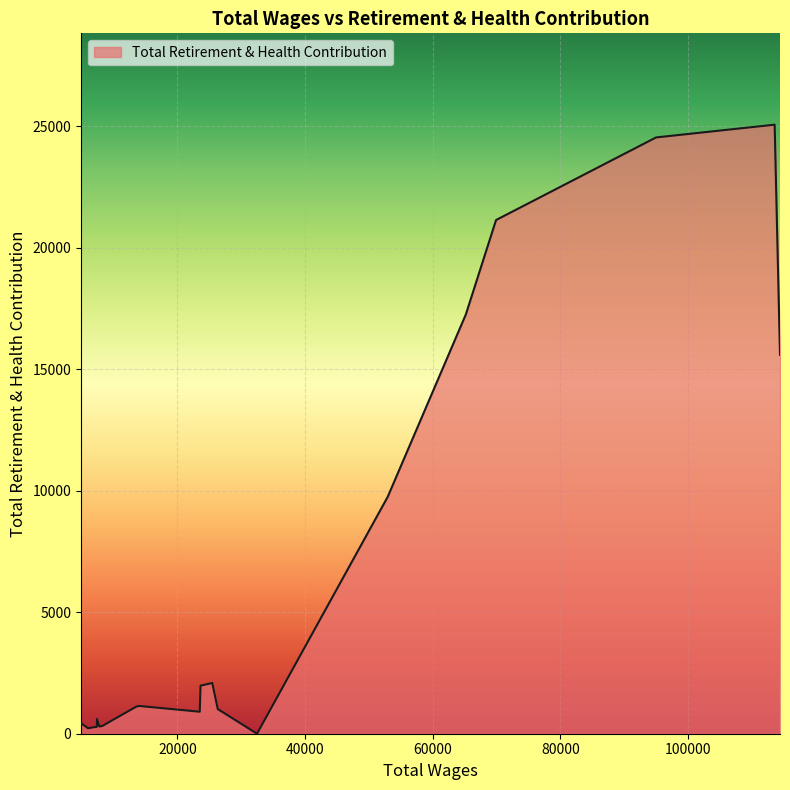

How many lines are shown in the chart?

1